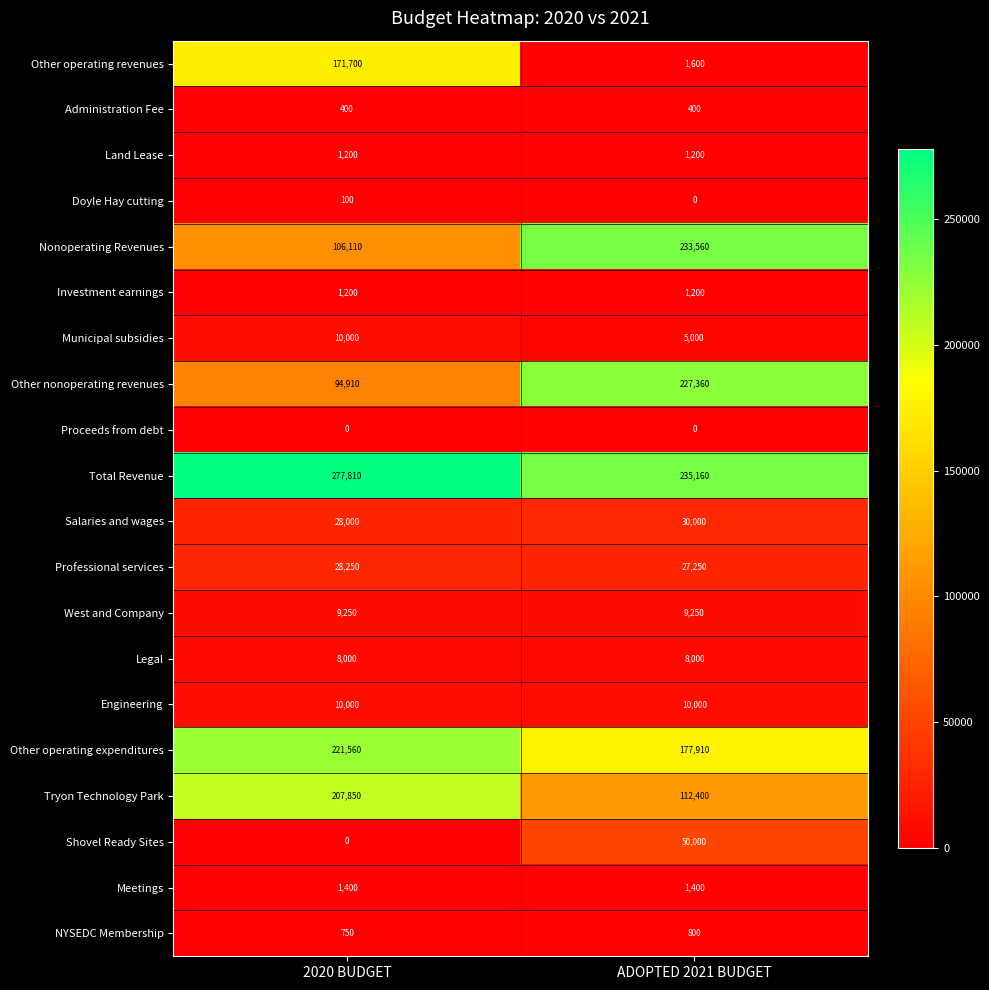

What is the difference between the highest and lowest values at 2020 BUDGET?

277810